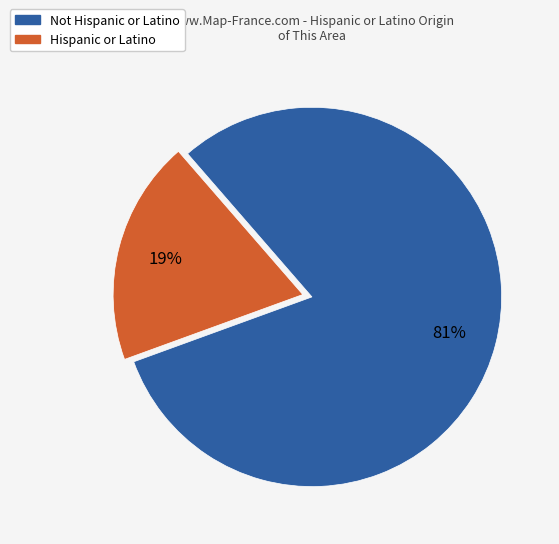

Does any single category account for the majority?

Yes